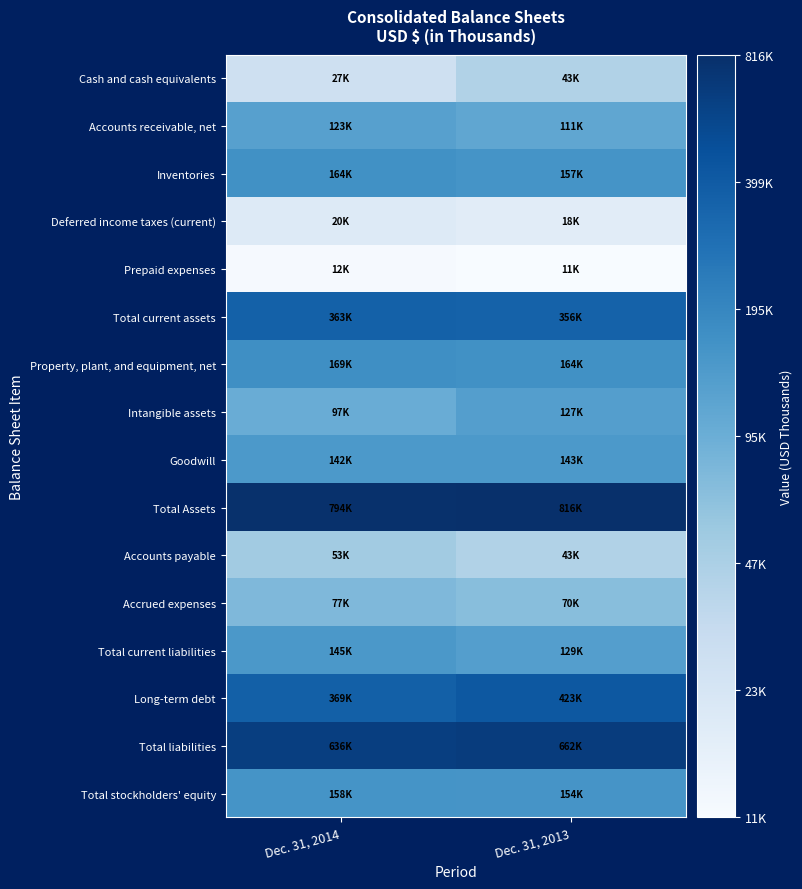

Which label corresponds to the smallest value in the chart?

Dec. 31, 2013